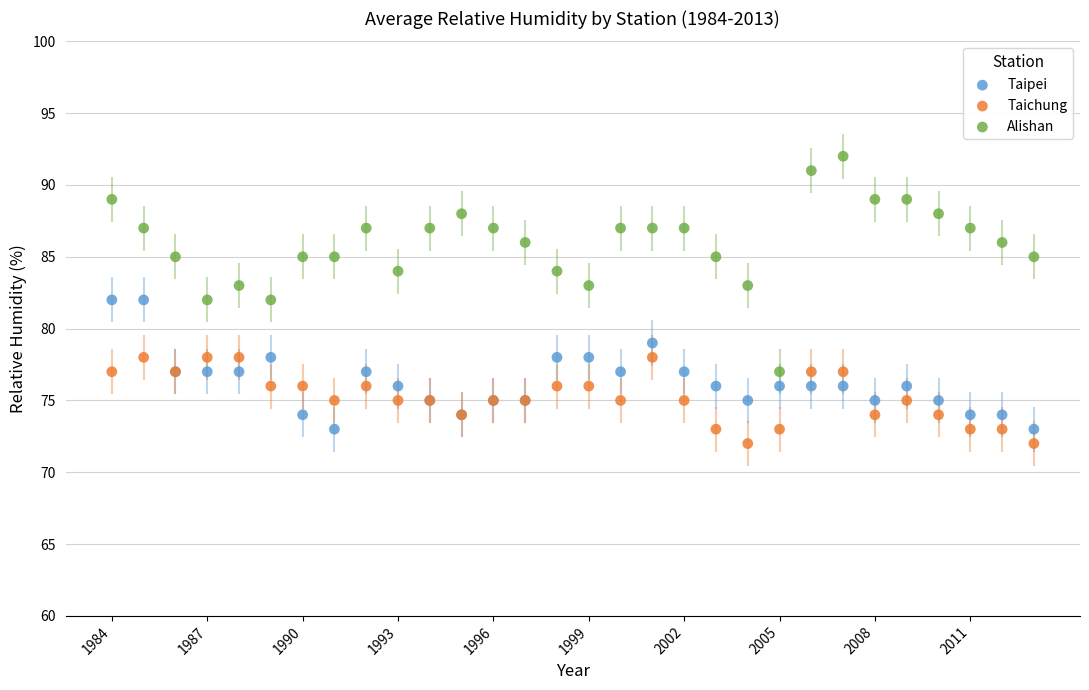

Which series contains the highest Y value?

Alishan